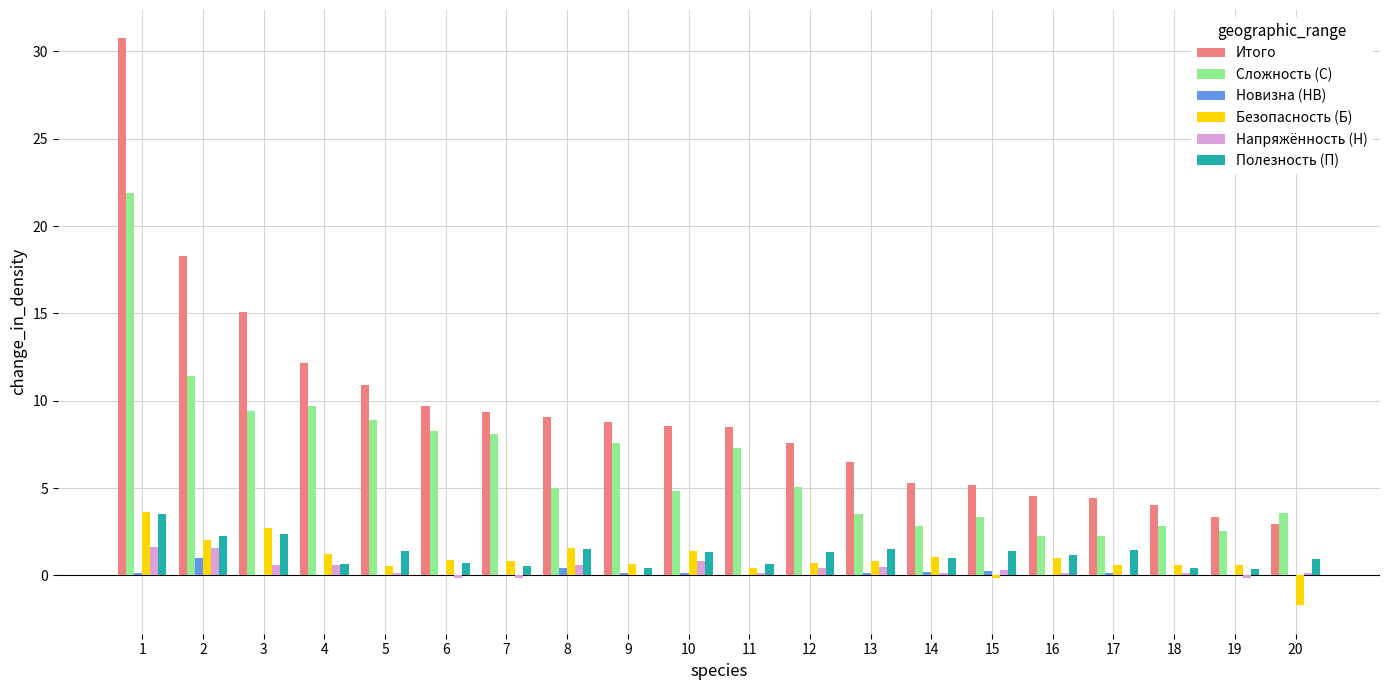

Between 1 and 10, which series saw the biggest shift?

Итого